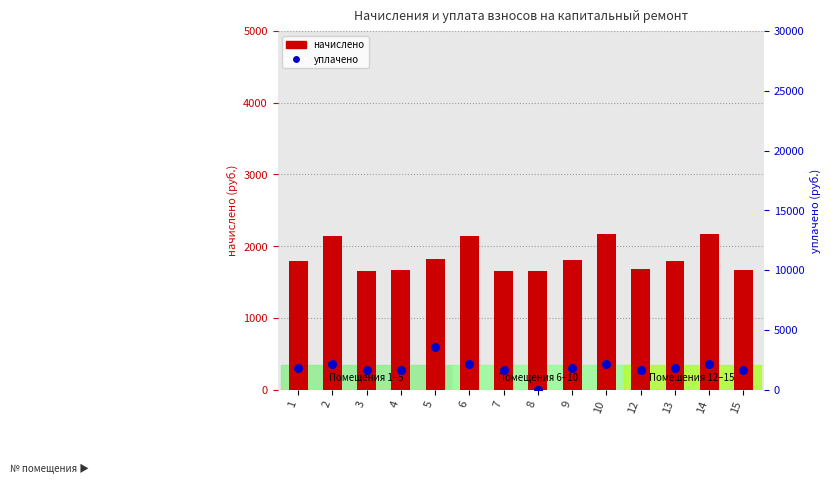

What is the total value across all series at 4?

3333.1